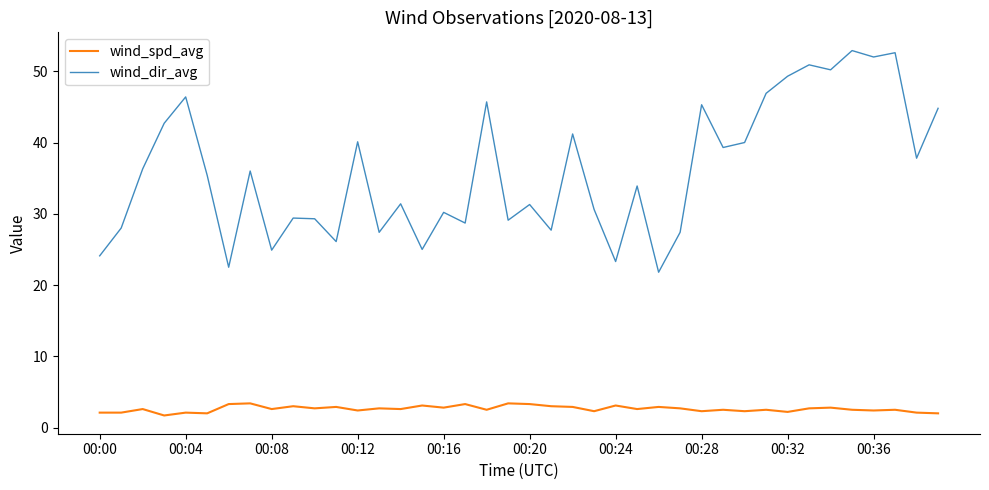

Which series has the widest spread of values?

wind_dir_avg